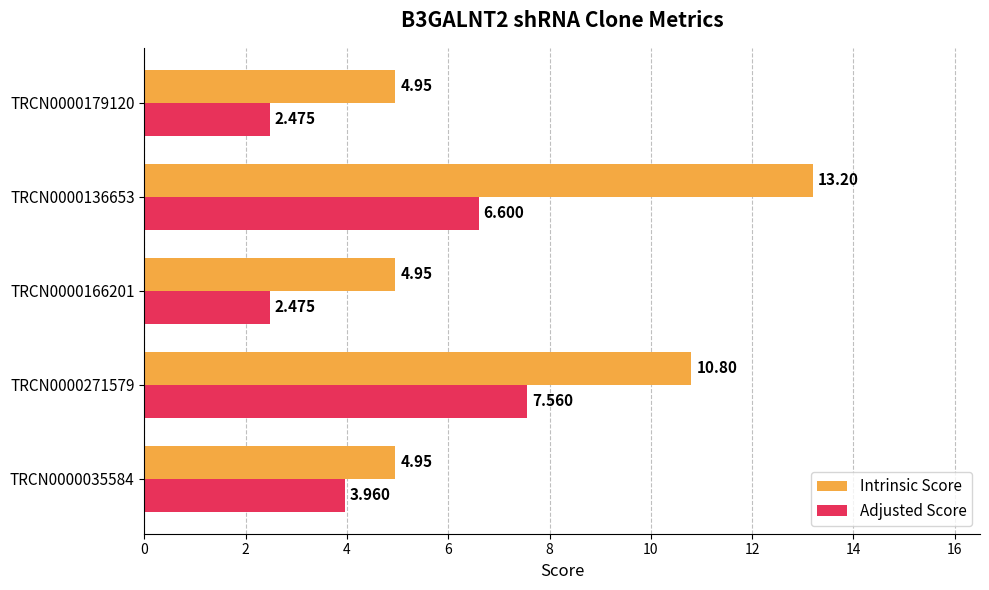

Between TRCN0000035584 and TRCN0000166201, which series saw the biggest shift?

Adjusted Score